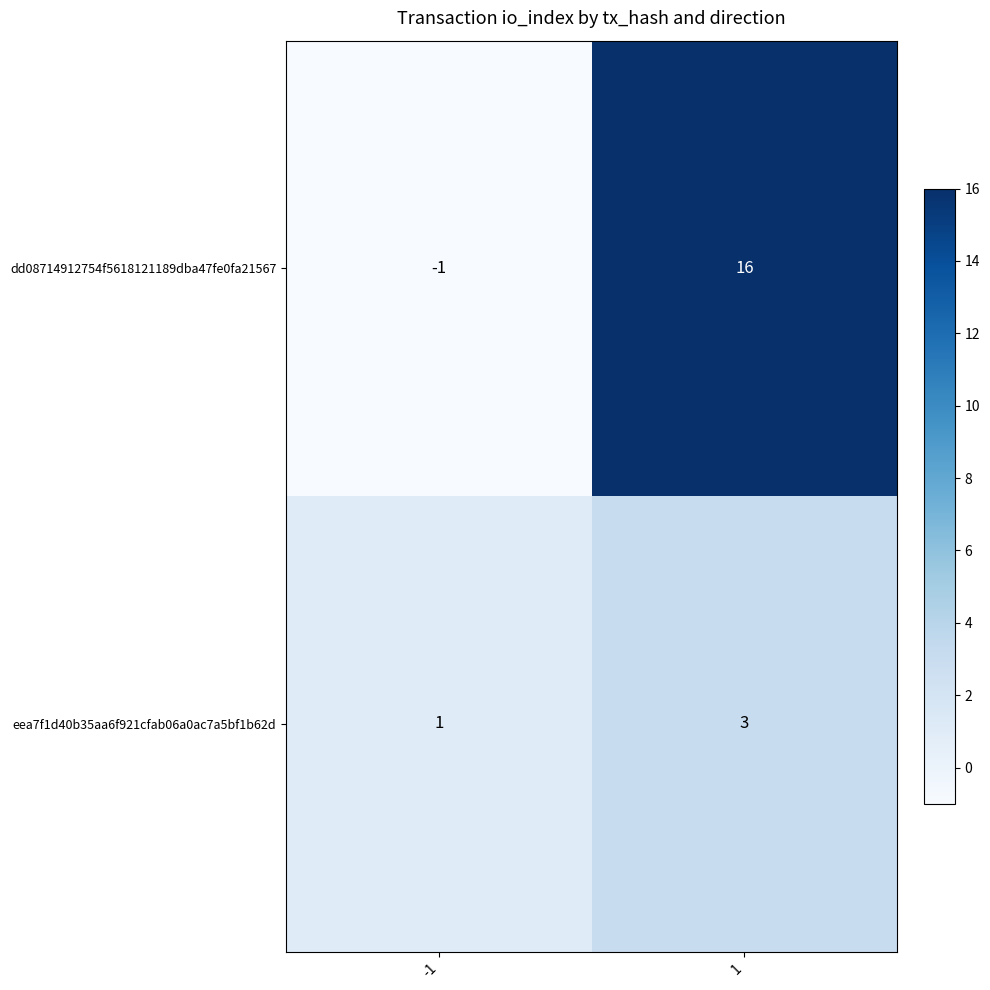

Is it true that dd08714912754f5618121189dba47fe0fa21567 equals 16 at 1?

True